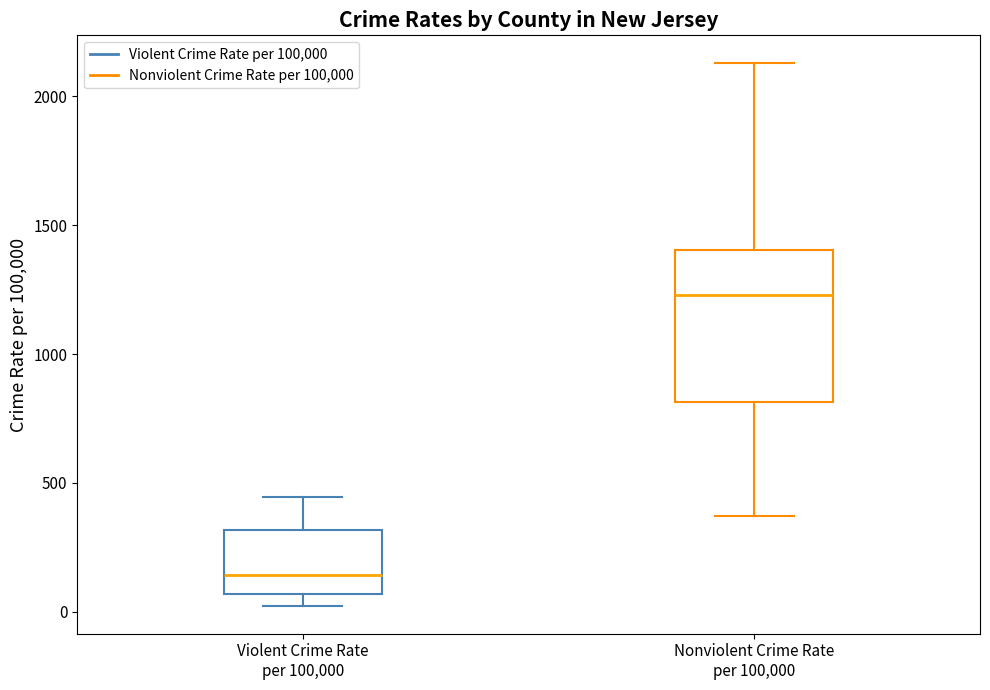

Which box's median line is the highest?

Nonviolent Crime Rate per 100,000